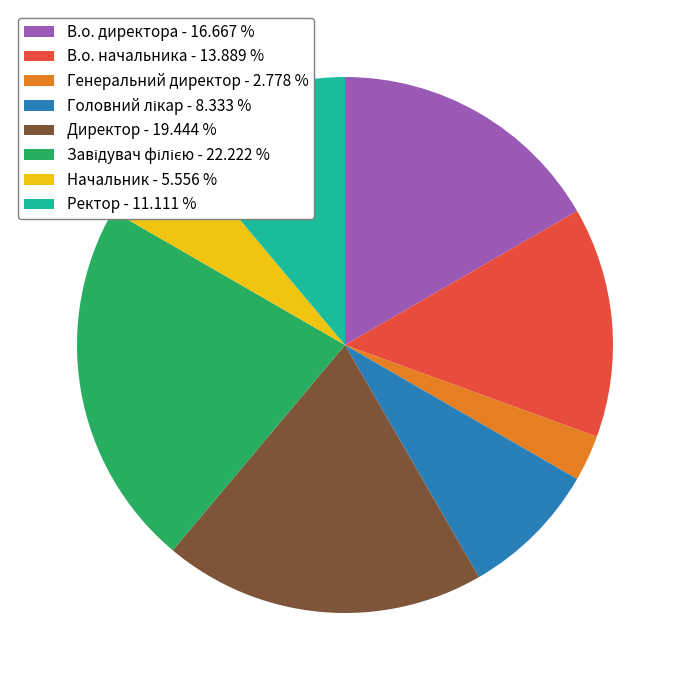

Is there a majority slice in this chart?

No